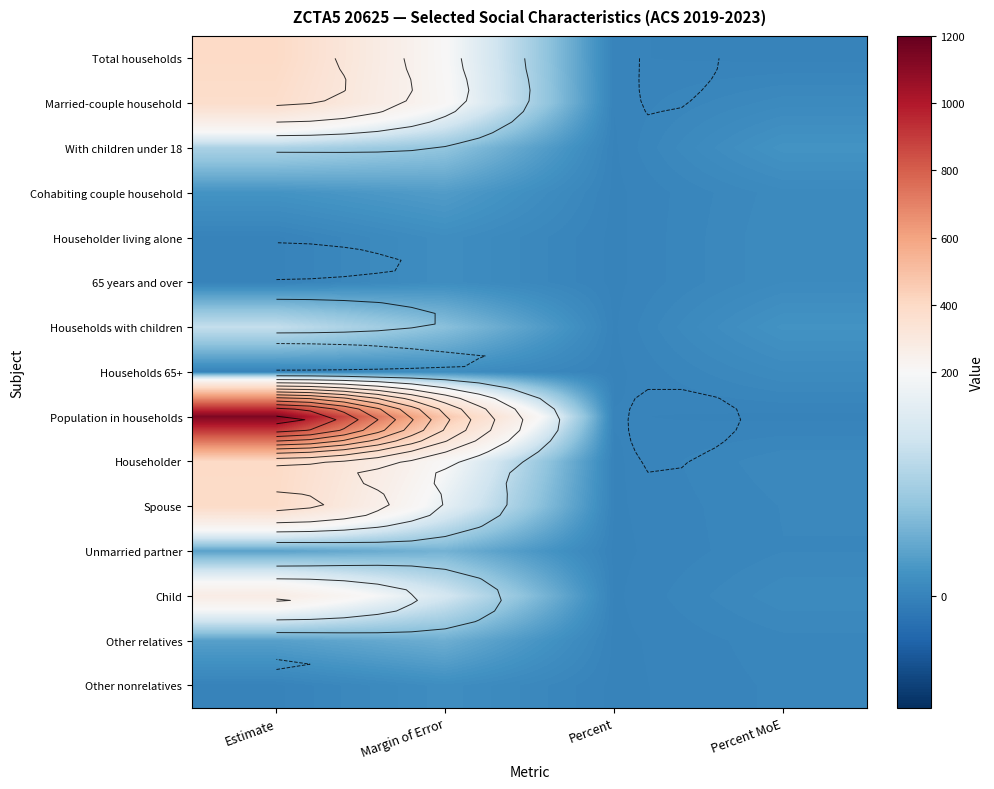

The value of Households 65+ at Margin of Error is 5.6. True or false?

False